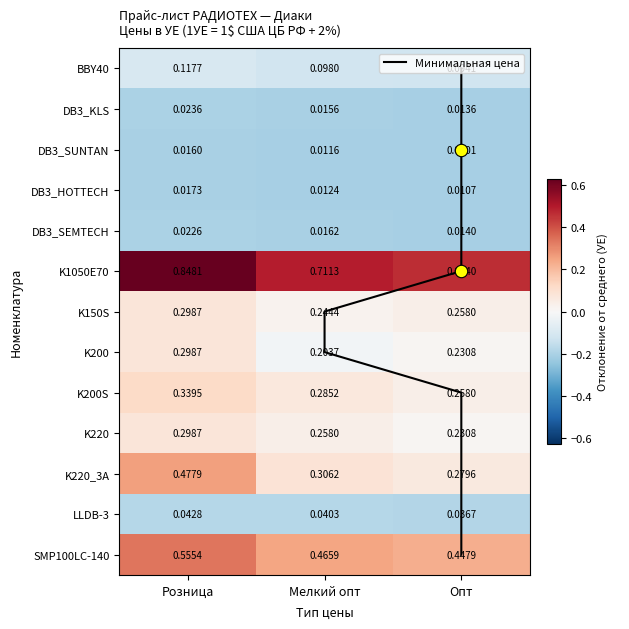

Rank the series by their maximum value, from lowest to highest.

DB3_SUNTAN, DB3_HOTTECH, DB3_SEMTECH, DB3_KLS, LLDB-3, BBY40, K150S, K200, K220, K200S, K220_3A, SMP100LC-140, K1050E70